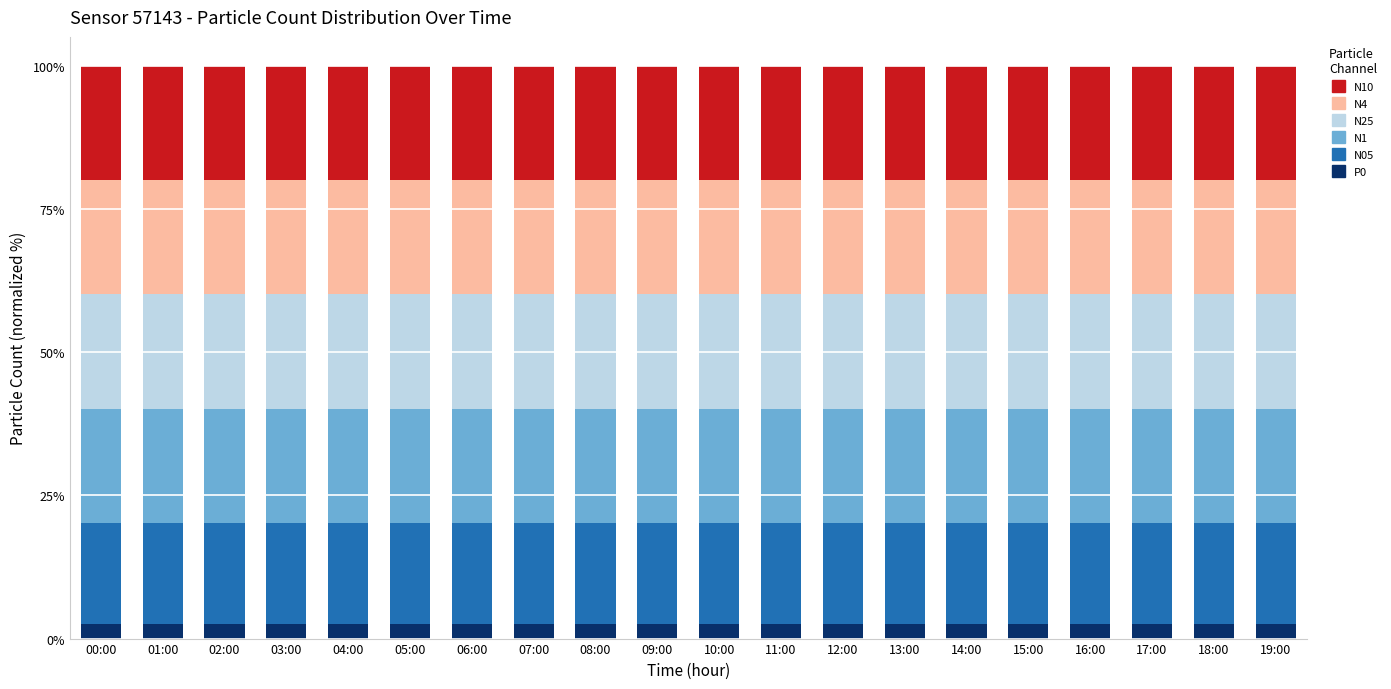

What is the total value across all series at 00:00?

100.0